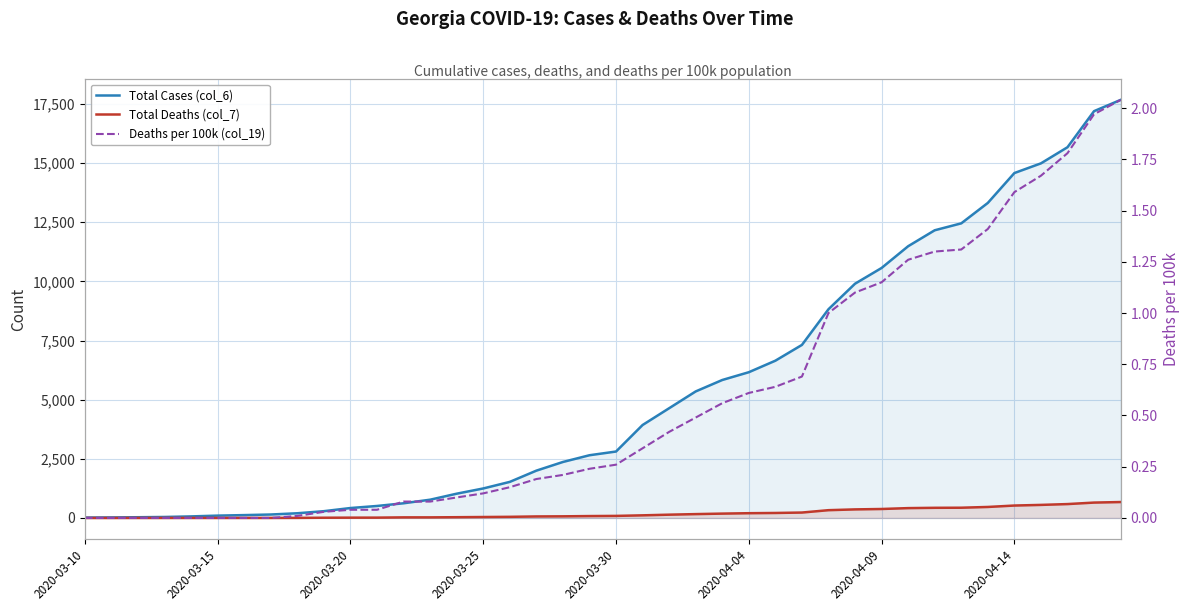

What are all the series names shown in the legend?

Total Cases (col_6), Total Deaths (col_7), Deaths per 100k (col_19)